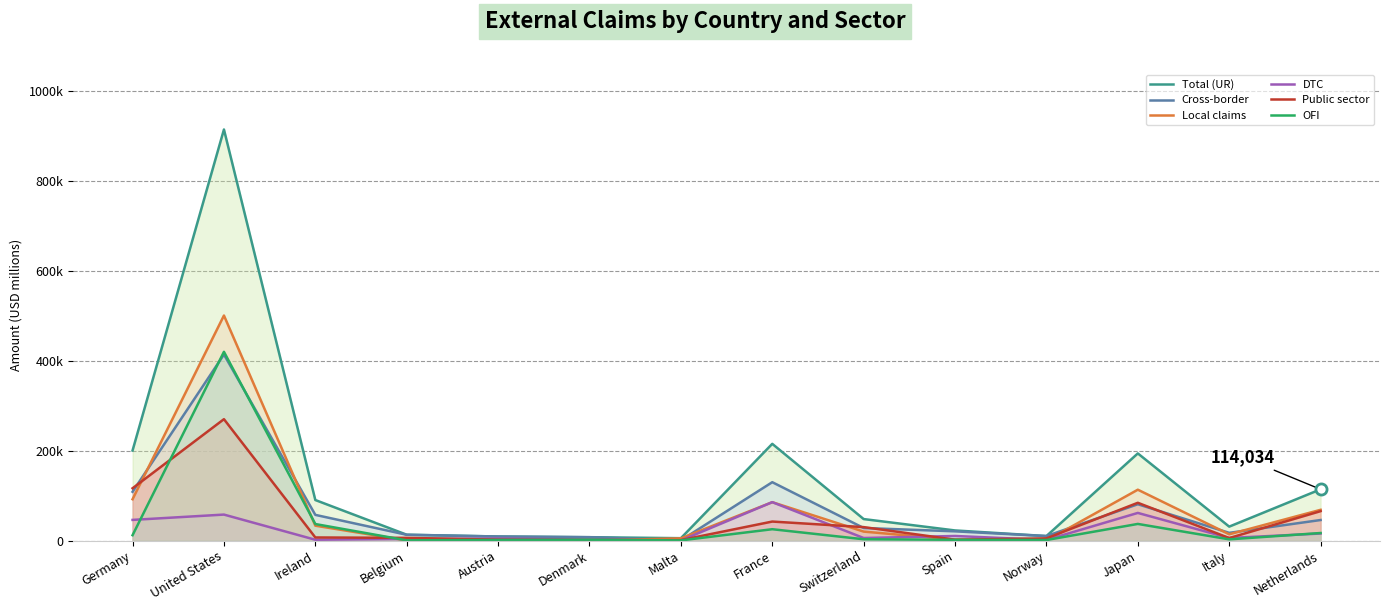

Which series has the largest range (max minus min)?

Total (UR)